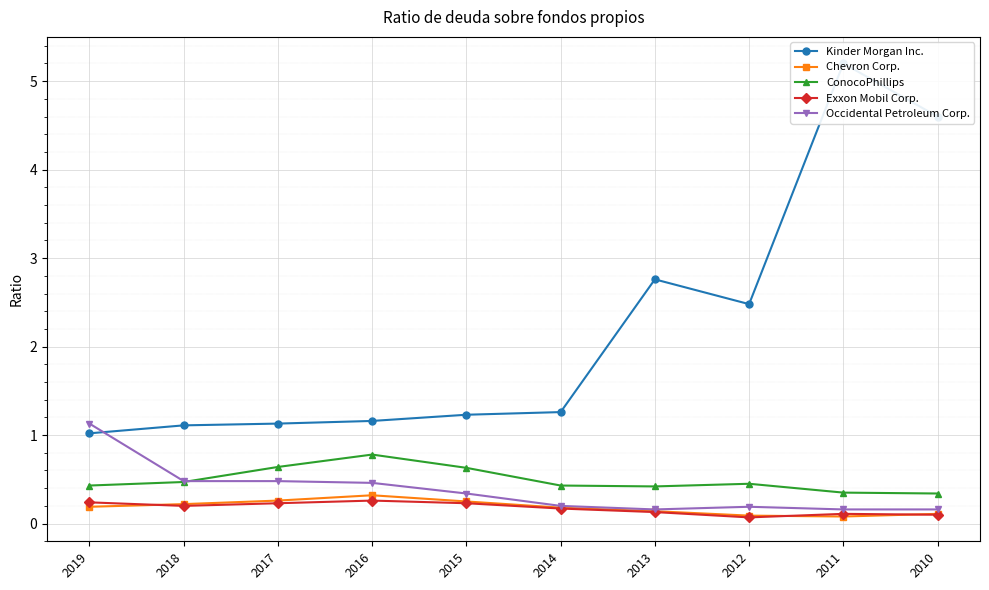

At 2017, list the series in order from smallest to largest.

Exxon Mobil Corp., Chevron Corp., Occidental Petroleum Corp., ConocoPhillips, Kinder Morgan Inc.